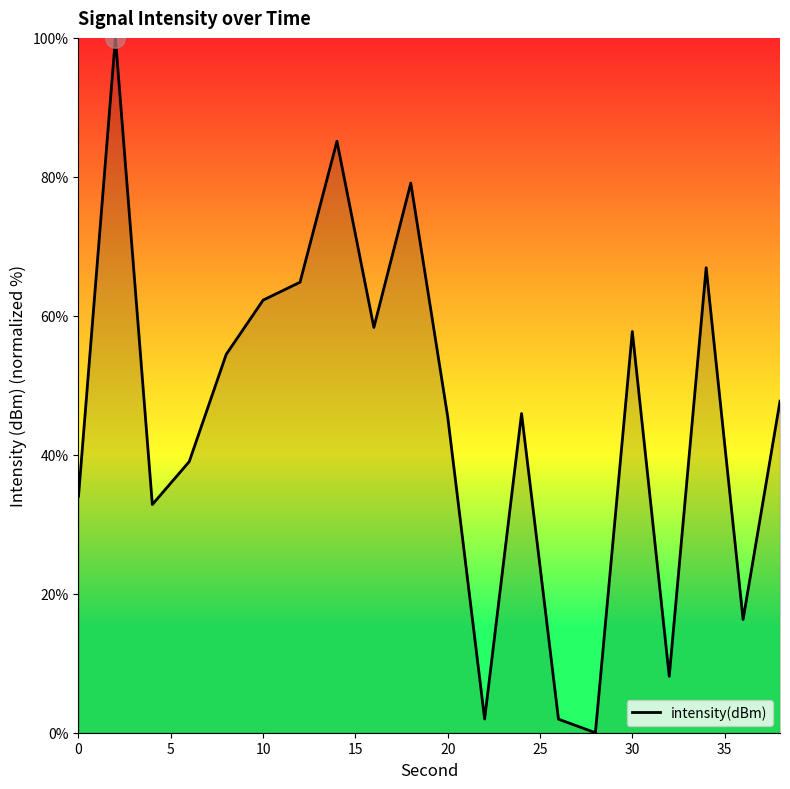

What is the difference between the maximum and minimum values?

100.0